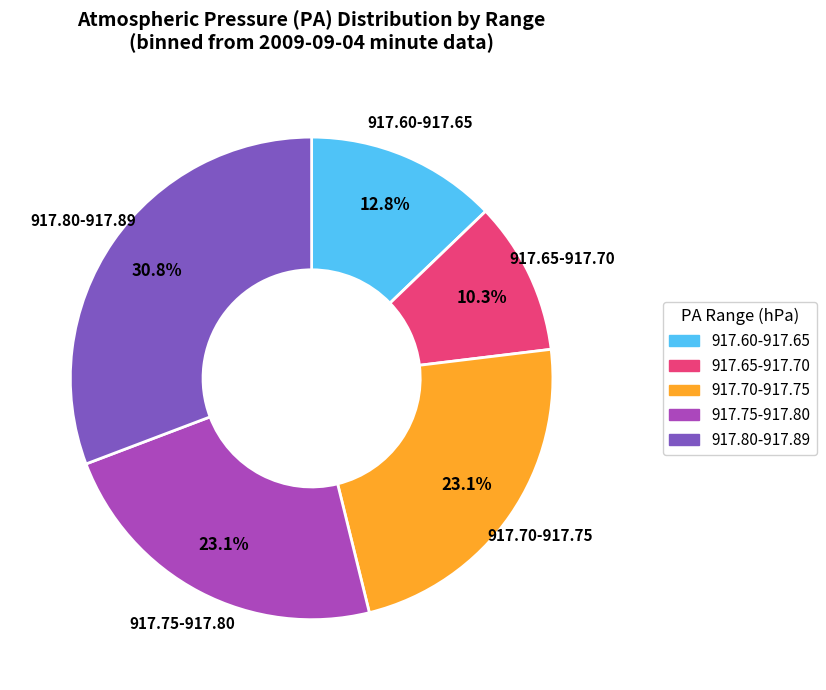

How many segments does this pie chart have?

5